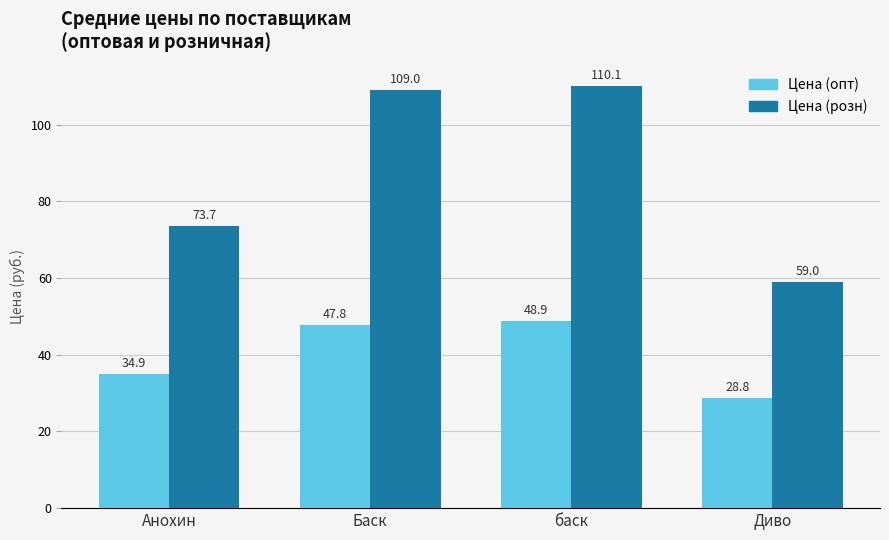

Which series has the largest total across all categories?

Цена (розн)